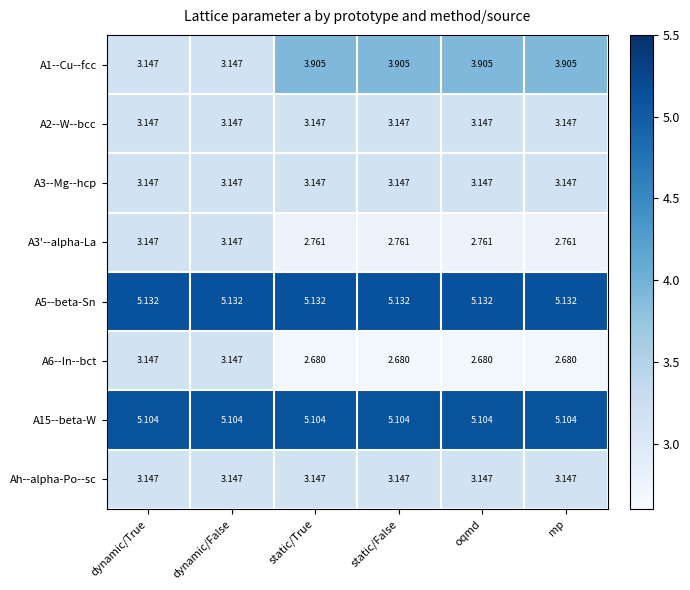

Is the value of A5--beta-Sn at static/True greater than the value of A6--In--bct at static/False?

Yes